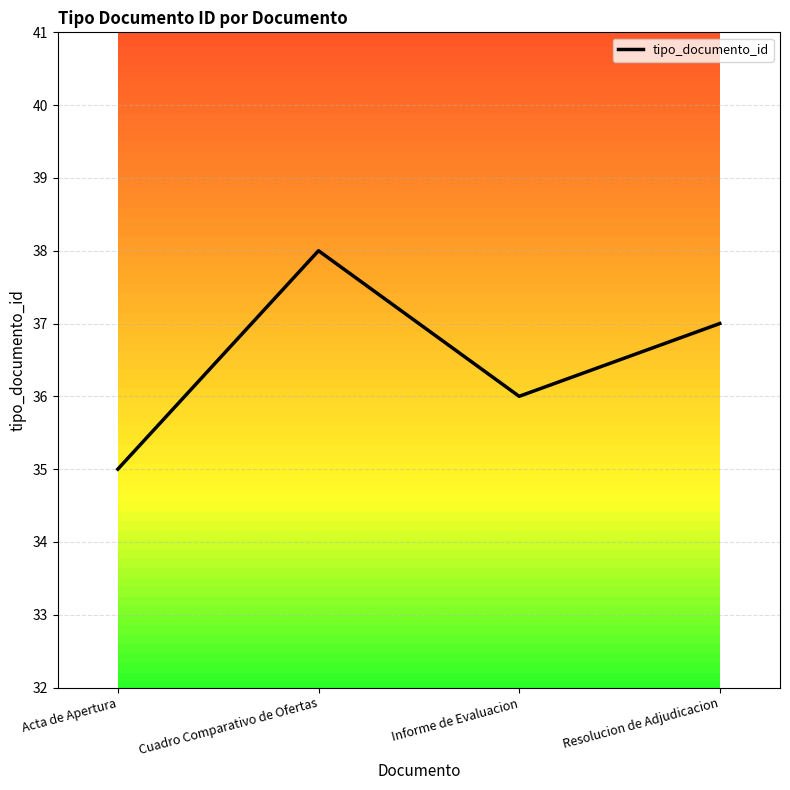

At which category does the chart reach its minimum across all series?

Acta de Apertura